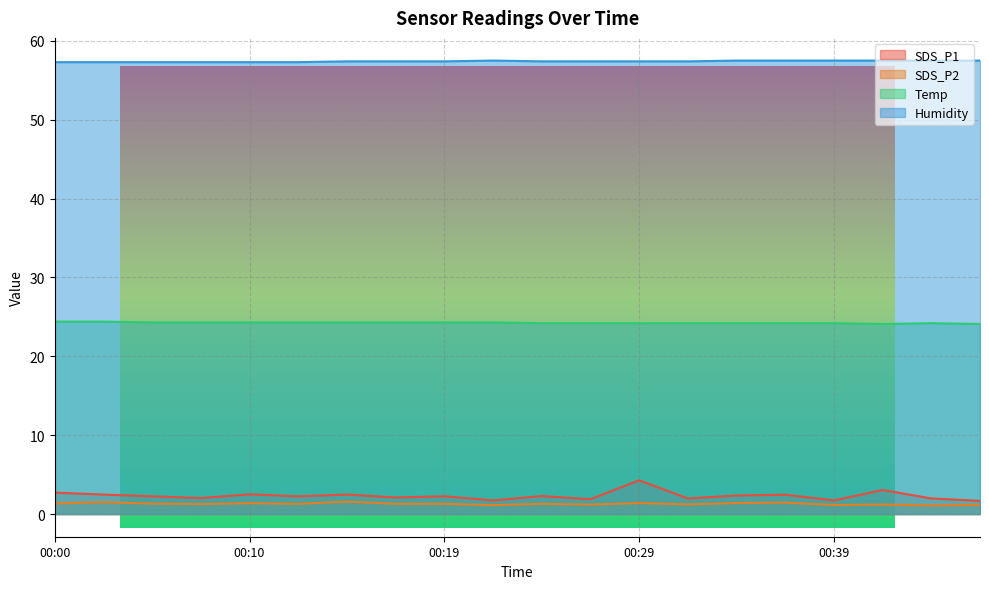

What is the value of the SDS_P1 point at the 5th from the left?

2.5